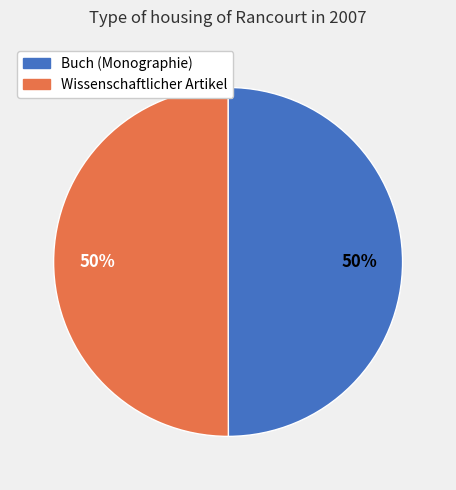

To the nearest percent, what portion does Wissenschaftlicher Artikel represent?

50%